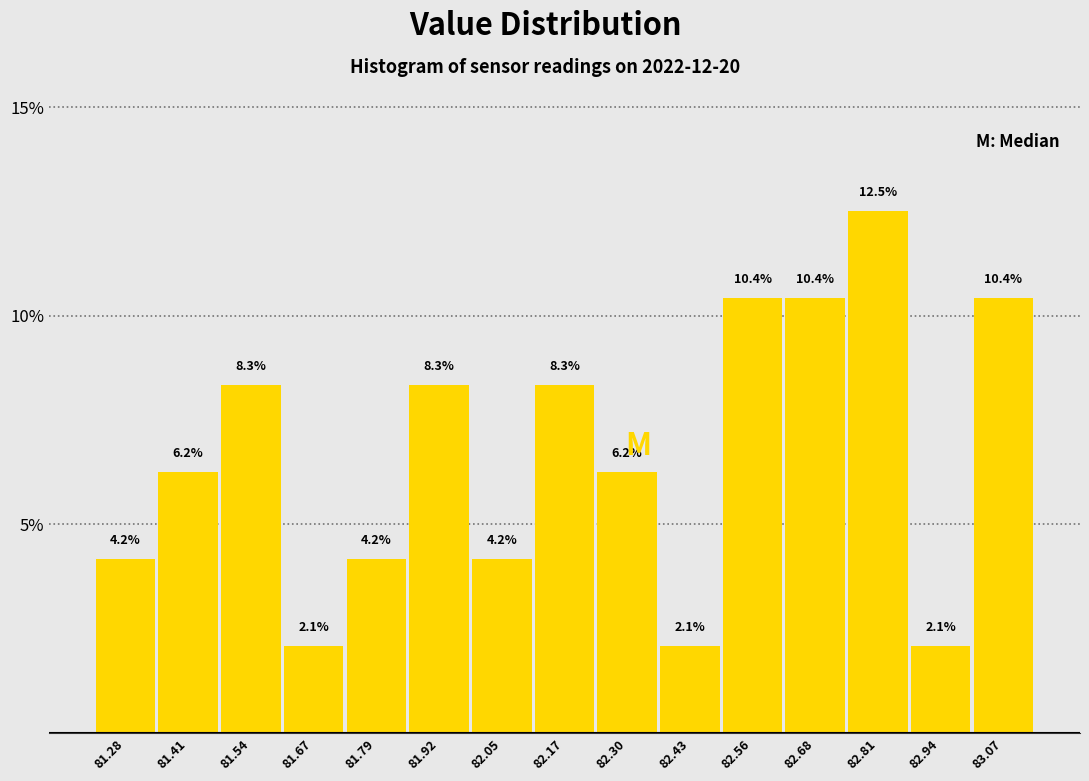

Reading left to right, transcribe this chart: for each bar, give the range it covers on the x-axis and its height. The bar edges are not printed on the chart, so give them approximately, as read against the axis.

81.22 to 81.34: 4.2
81.34 to 81.48: 6.2
81.48 to 81.60: 8.3
81.60 to 81.72: 2.1
81.72 to 81.86: 4.2
81.86 to 81.98: 8.3
81.98 to 82.12: 4.2
82.12 to 82.24: 8.3
82.24 to 82.36: 6.2
82.36 to 82.50: 2.1
82.50 to 82.62: 10.4
82.62 to 82.74: 10.4
82.74 to 82.88: 12.5
82.88 to 83.00: 2.1
83.00 to 83.14: 10.4